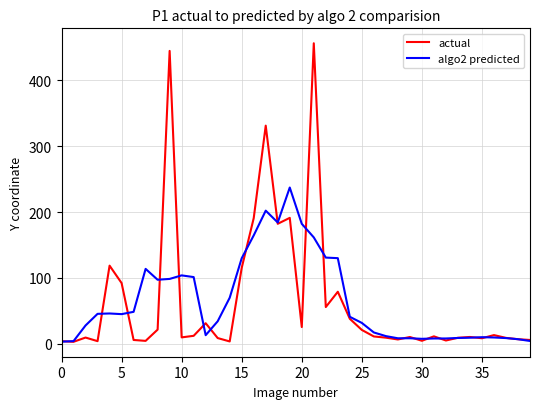

What is the maximum value for algo2 predicted?

237.3